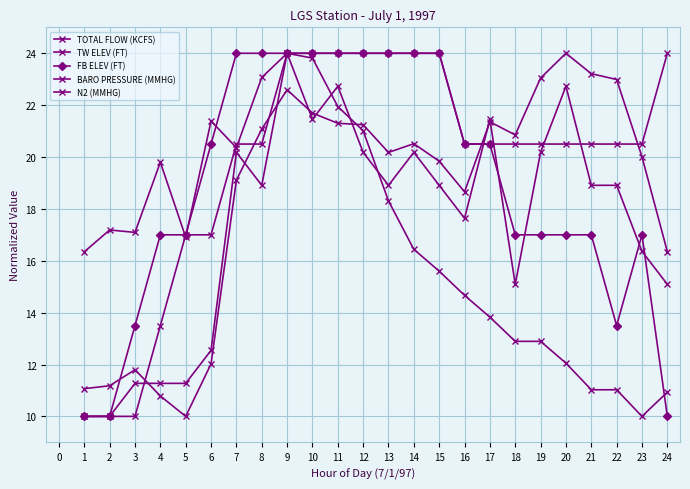

At how many categories does at least one series exceed 19?

20